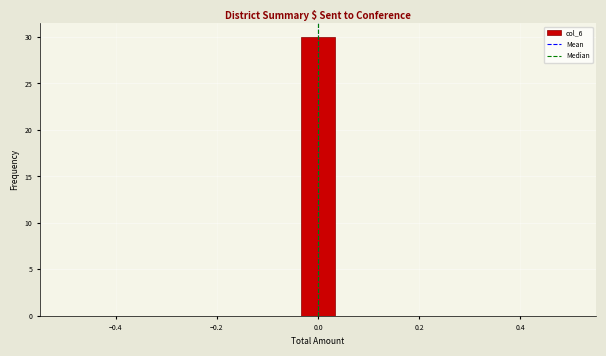

Around what value on the x-axis is the tallest bar? Give the approximate position of its centre, as read against the axis.

0.00